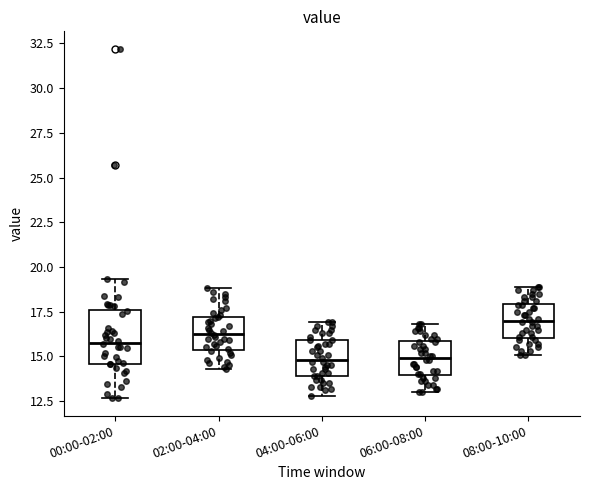

Reading left to right, read every box against the y-axis: the position of its median line, the range the box covers, and the ends of its whiskers. The values are not printed on the chart, so give them approximately, as read against the axis.

00:00-02:00: median 16.0, box 14.5 to 17.5, whiskers 12.5 to 19.5
02:00-04:00: median 16.5, box 15.5 to 17.0, whiskers 14.5 to 19.0
04:00-06:00: median 15.0, box 14.0 to 16.0, whiskers 13.0 to 17.0
06:00-08:00: median 15.0, box 14.0 to 16.0, whiskers 13.0 to 17.0
08:00-10:00: median 17.0, box 16.0 to 18.0, whiskers 15.0 to 19.0